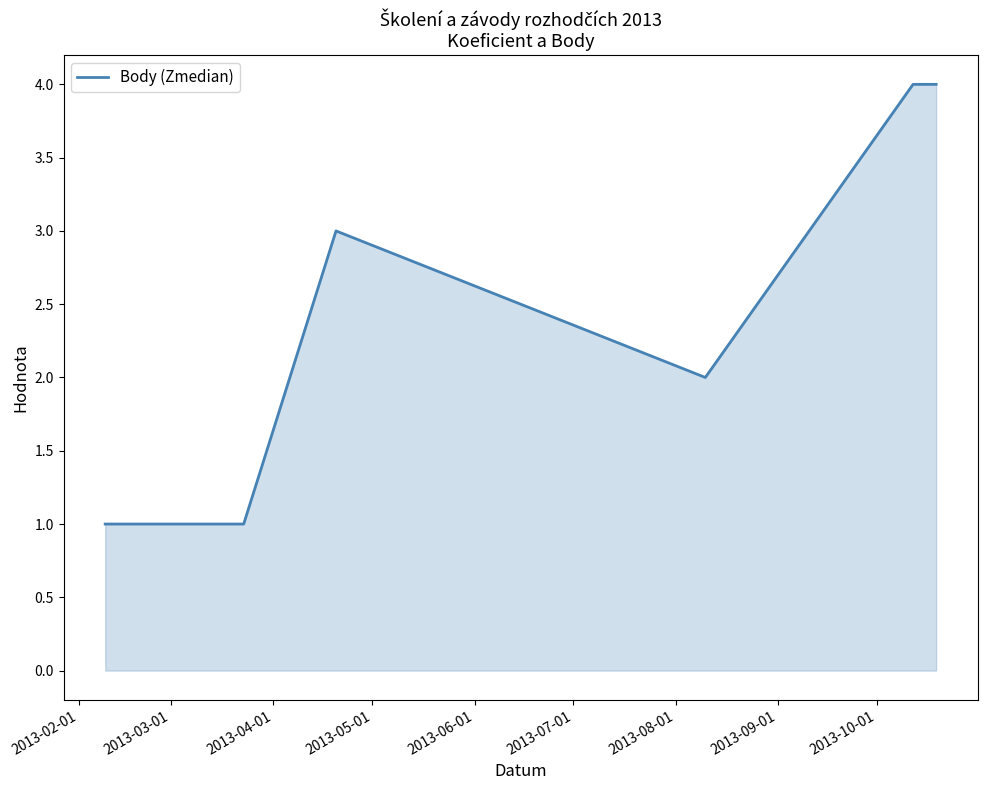

What is the average value?

2